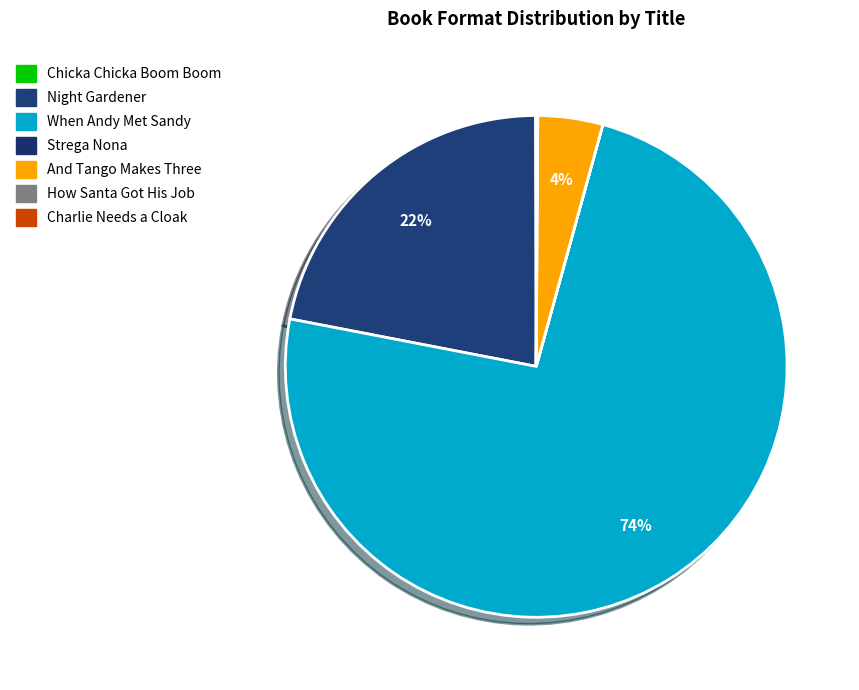

How much of the chart is everything except Strega Nona?

100.0%